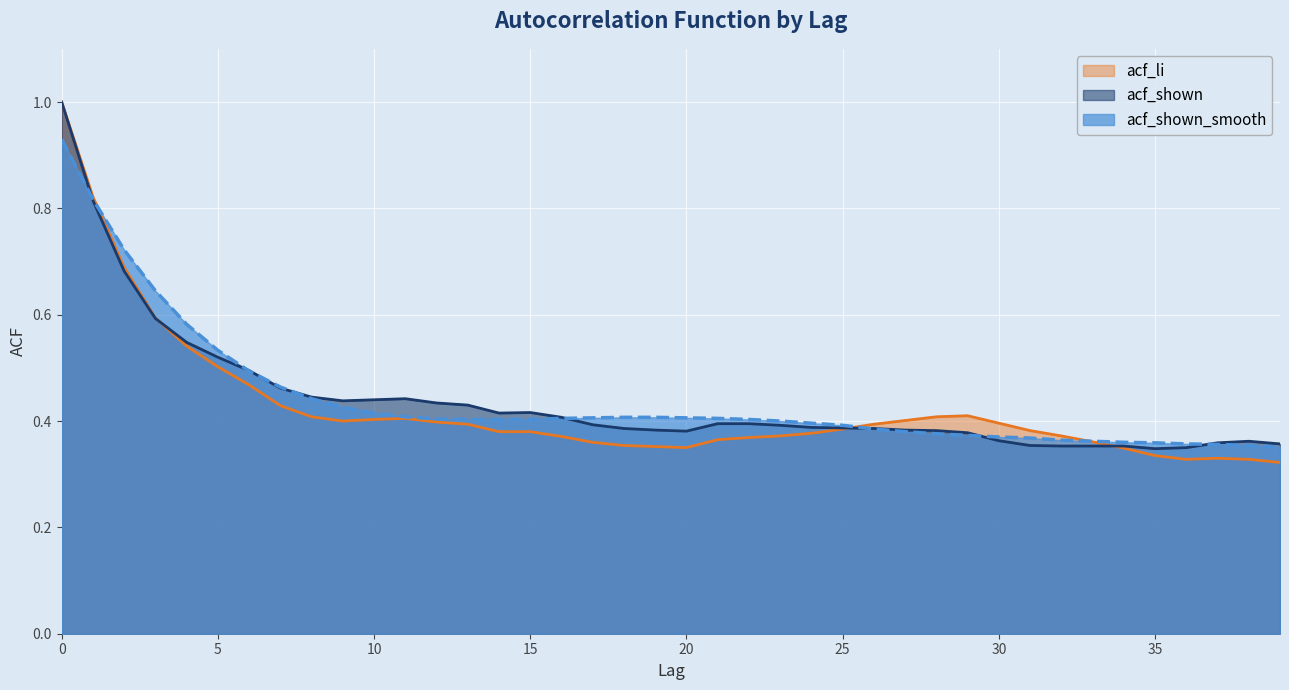

Where do acf_shown and acf_shown_smooth first cross each other?

0 and 1